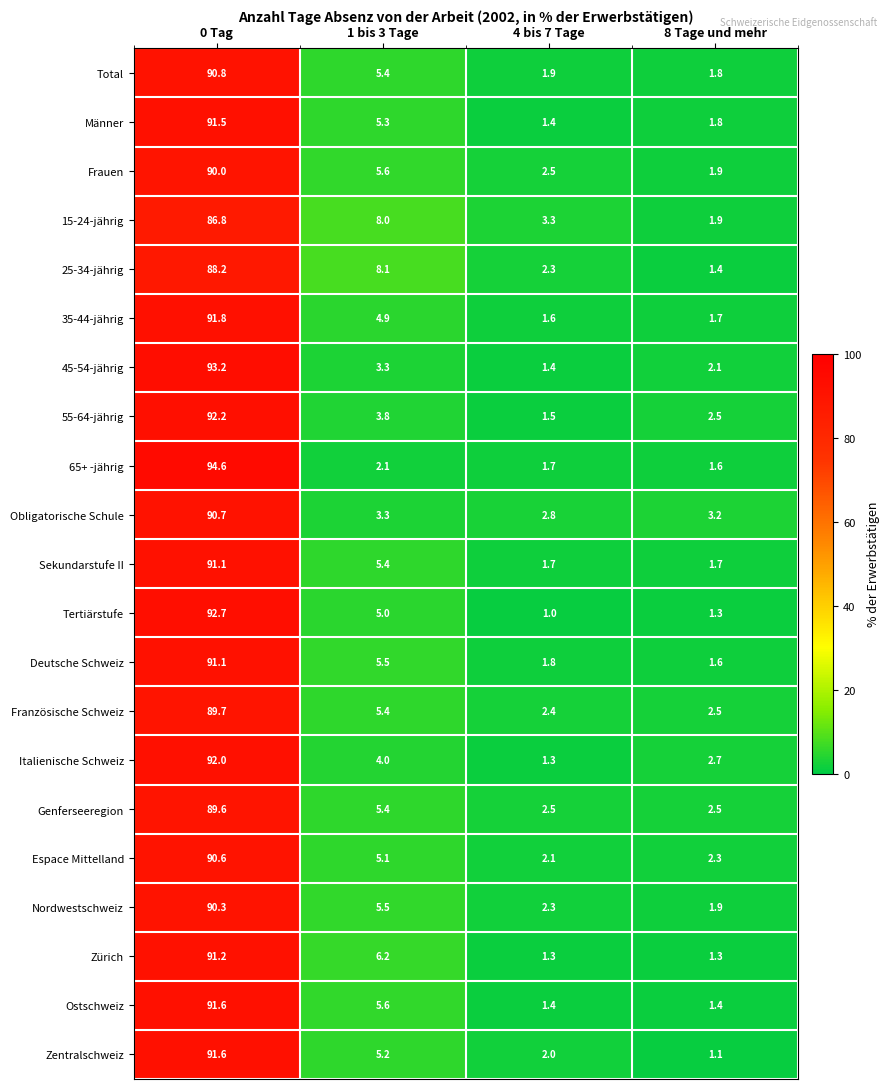

At how many categories does at least one series exceed 10?

1